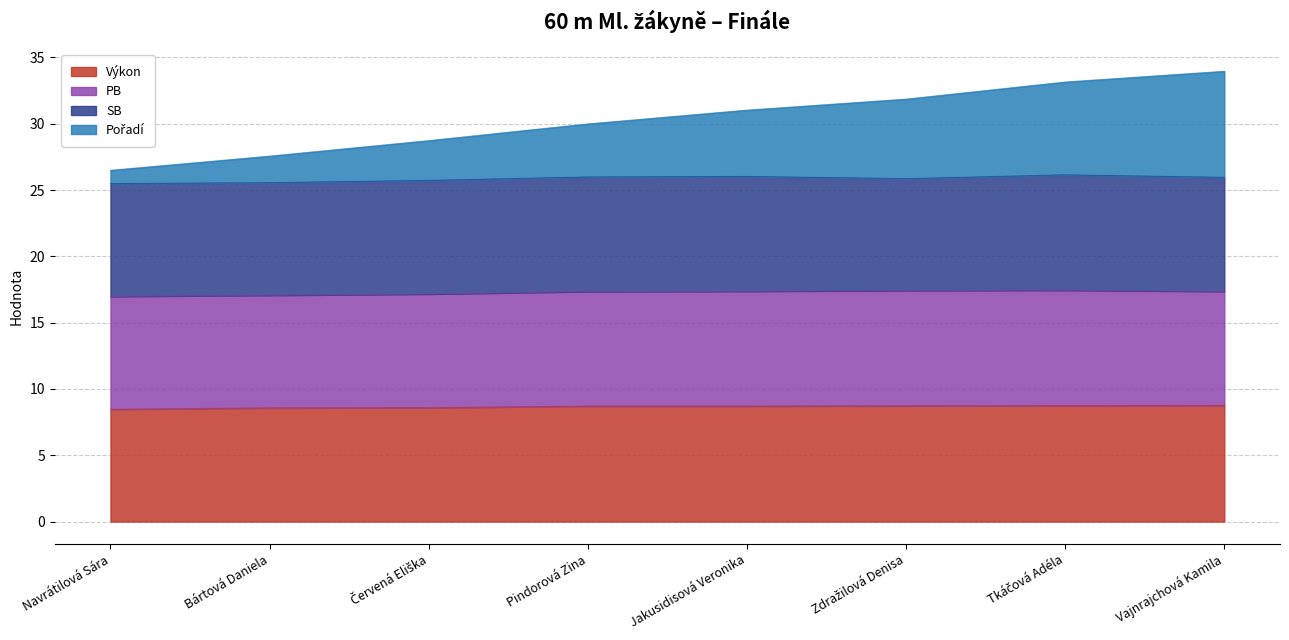

What is the minimum value for Výkon?

8.5